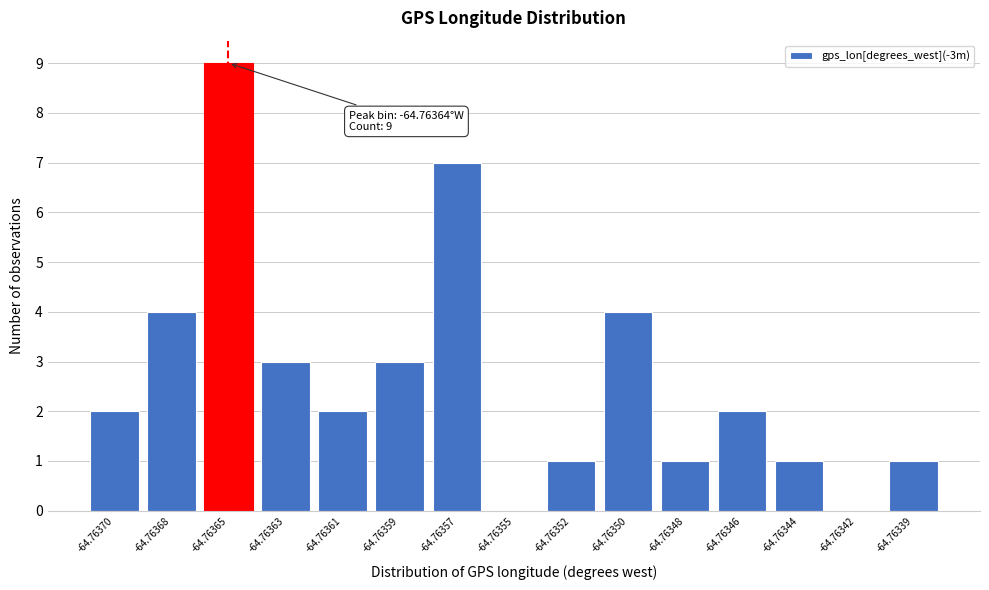

Reading left to right, extract all data points from this chart.

-64.76370=2	-64.76368=4	-64.76365=9	-64.76363=3	-64.76361=2	-64.76359=3	-64.76357=7	-64.76355=0	-64.76352=1	-64.76350=4	-64.76348=1	-64.76346=2	-64.76344=1	-64.76342=0	-64.76339=1